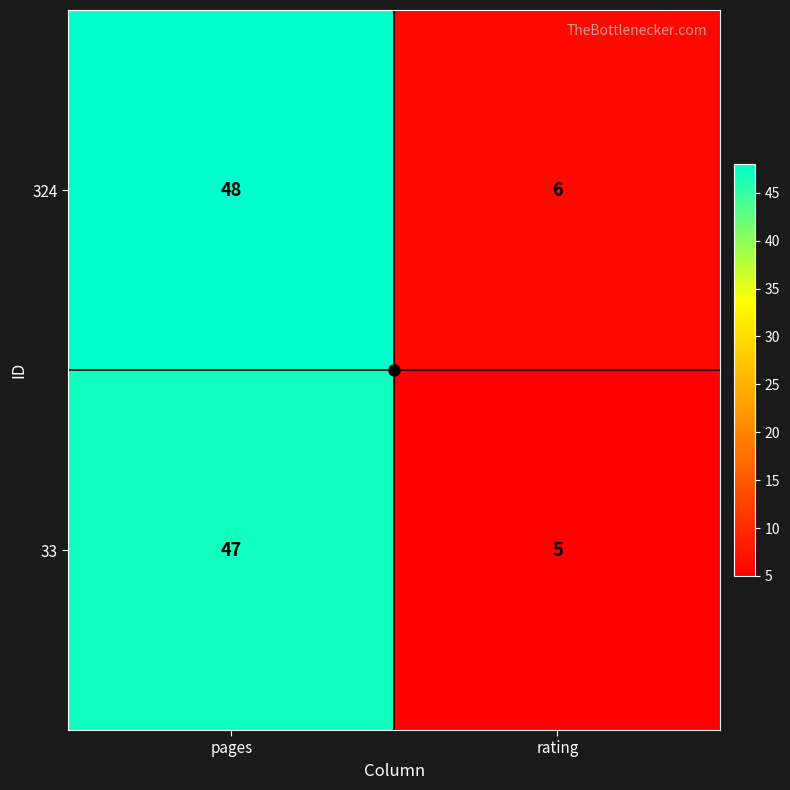

Rank the series by their average value, from lowest to highest.

33, 324